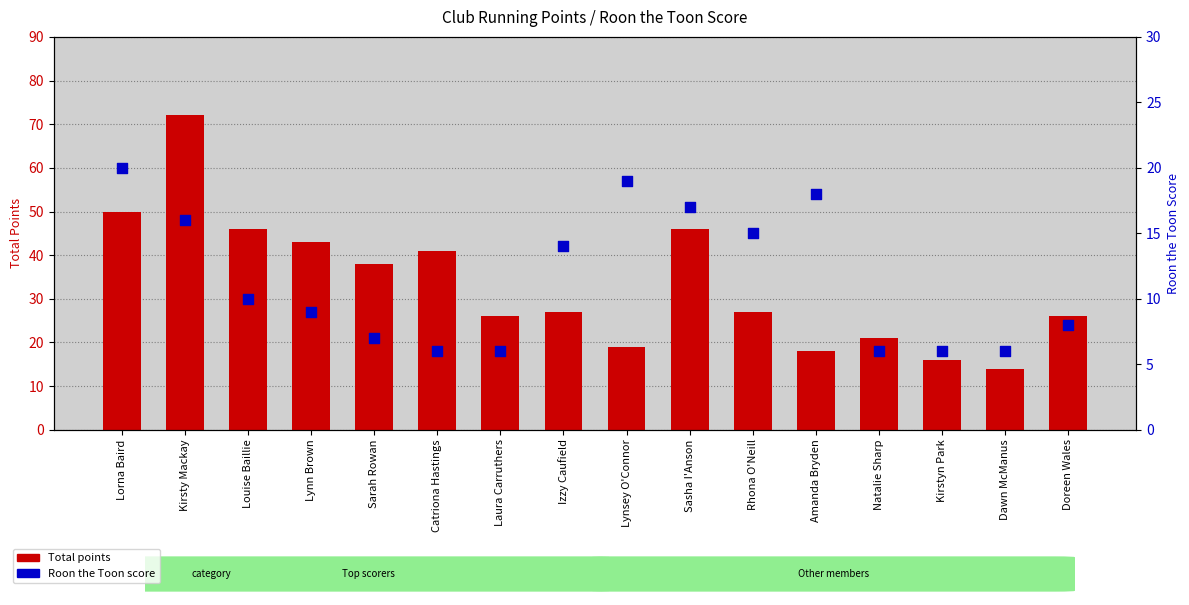

Which series has the widest spread of Y values?

Total points